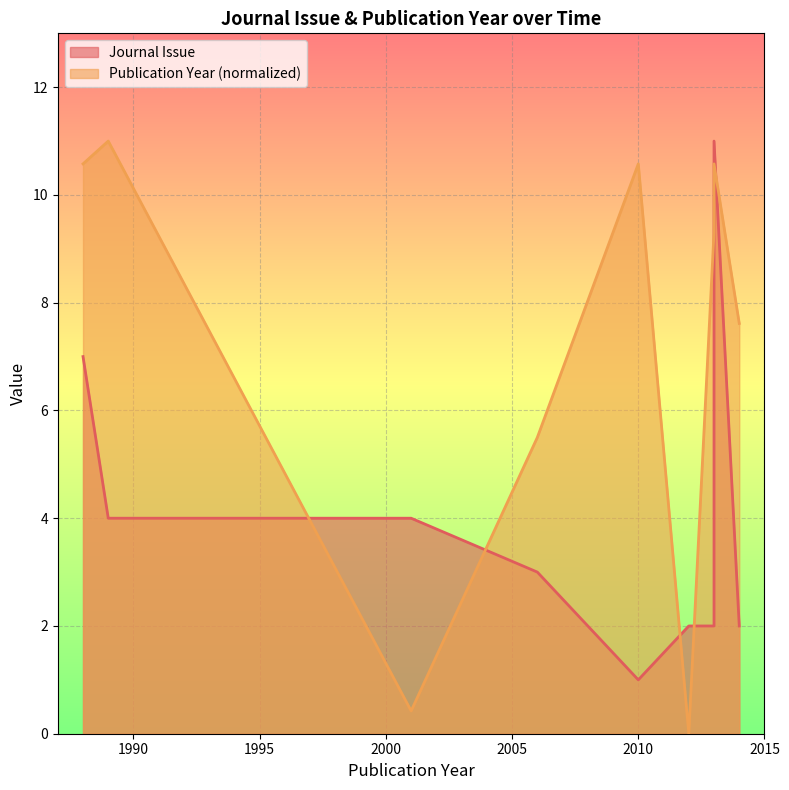

How many interior local valleys (lower than both neighbors) does the data have?

2